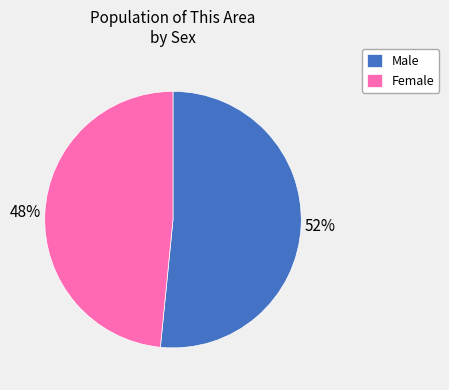

What percentage is the Male slice, to the nearest percent?

52%